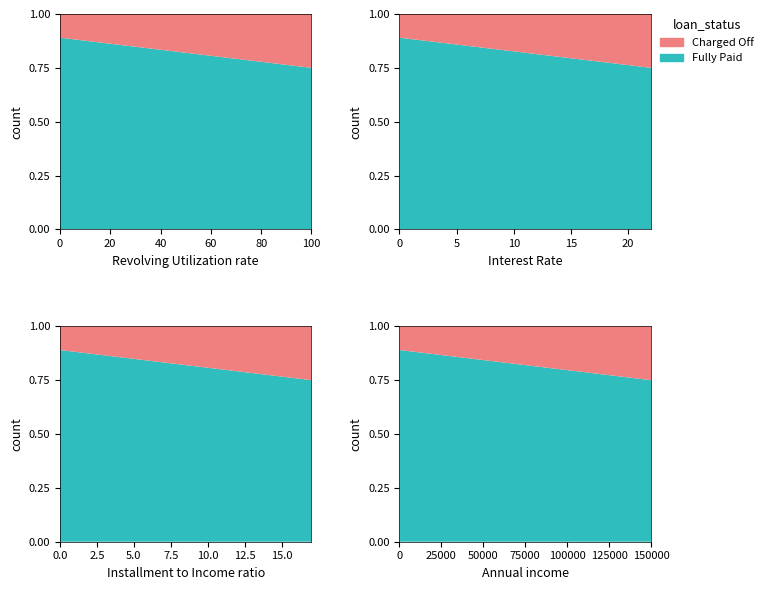

Reading left to right, what are all the values shown in this chart?

Fully Paid: 1=0.9	2=0.9	3=0.9	4=0.9	5=0.8	6=0.8	7=0.8	8=0.8	9=0.8	10=0.8	11=0.8	12=0.8	13=0.8	14=0.8	15=0.8
Charged Off: 1=0.1	2=0.1	3=0.1	4=0.1	5=0.1	6=0.2	7=0.2	8=0.2	9=0.2	10=0.2	11=0.2	12=0.2	13=0.2	14=0.2	15=0.2